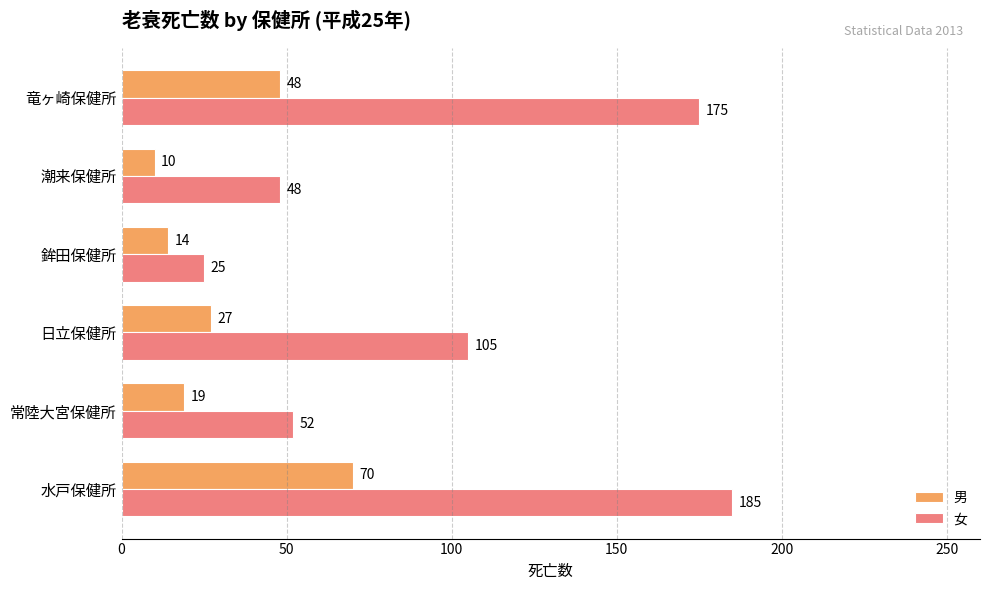

Where is 女 nearest to the value 105?

日立保健所